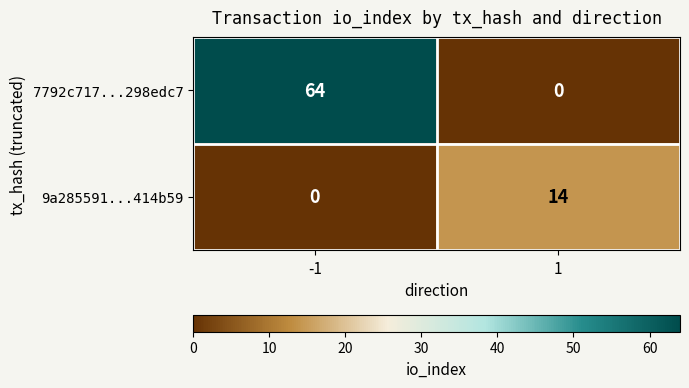

Reading left to right, what are all the values shown in this chart?

7792c717...298edc7: 64	0
9a285591...414b59: 0	14